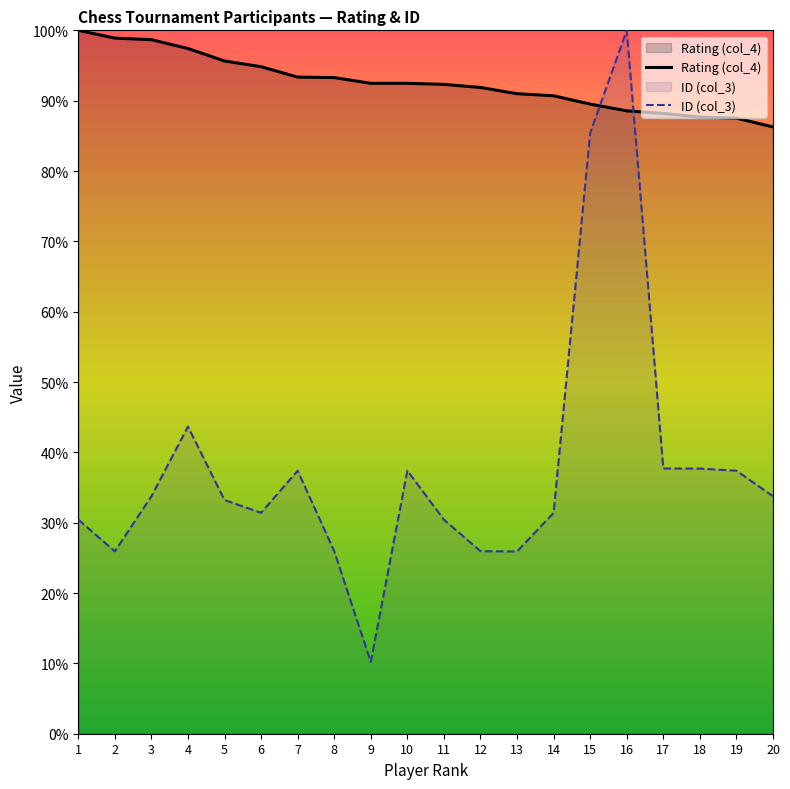

What is the difference between the second highest and minimum values in the Rating (col_4) series?

12.6